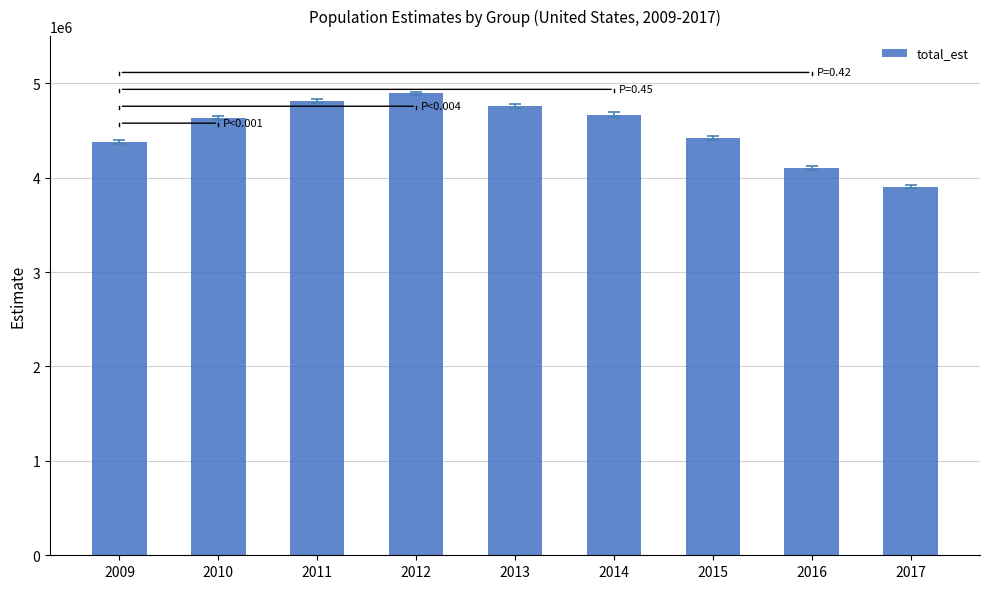

What is the difference between the values at 2012 and 2017?

986547